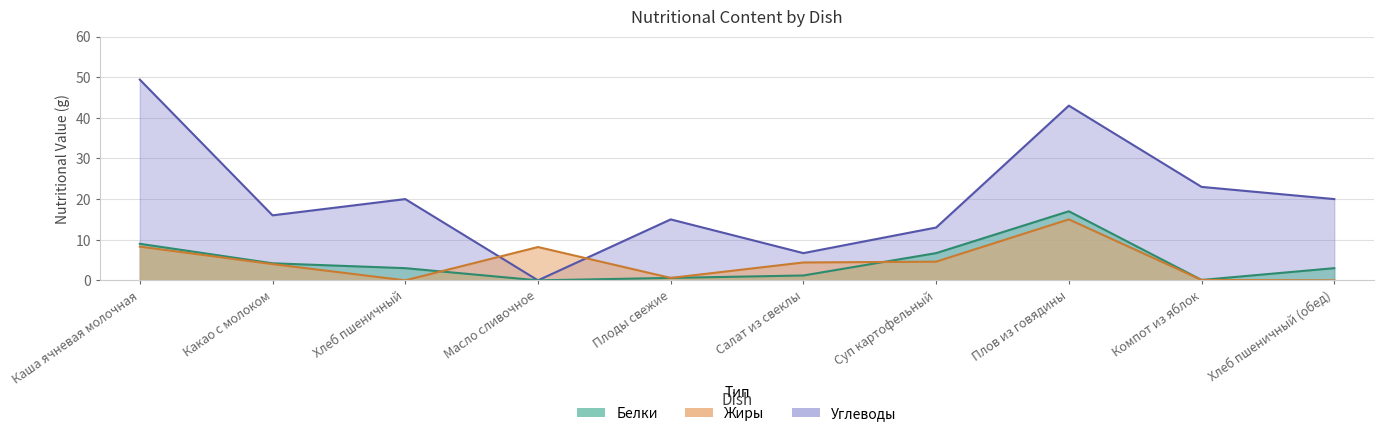

How many positive values does the Углеводы series have?

9